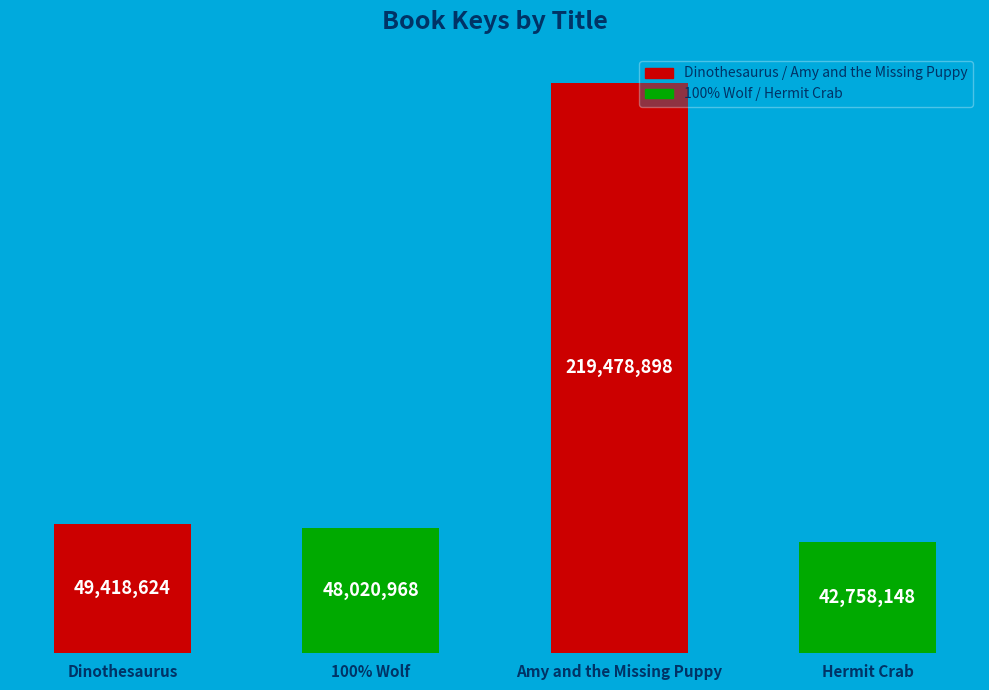

The value at Amy and the Missing Puppy is 219478898. True or false?

True